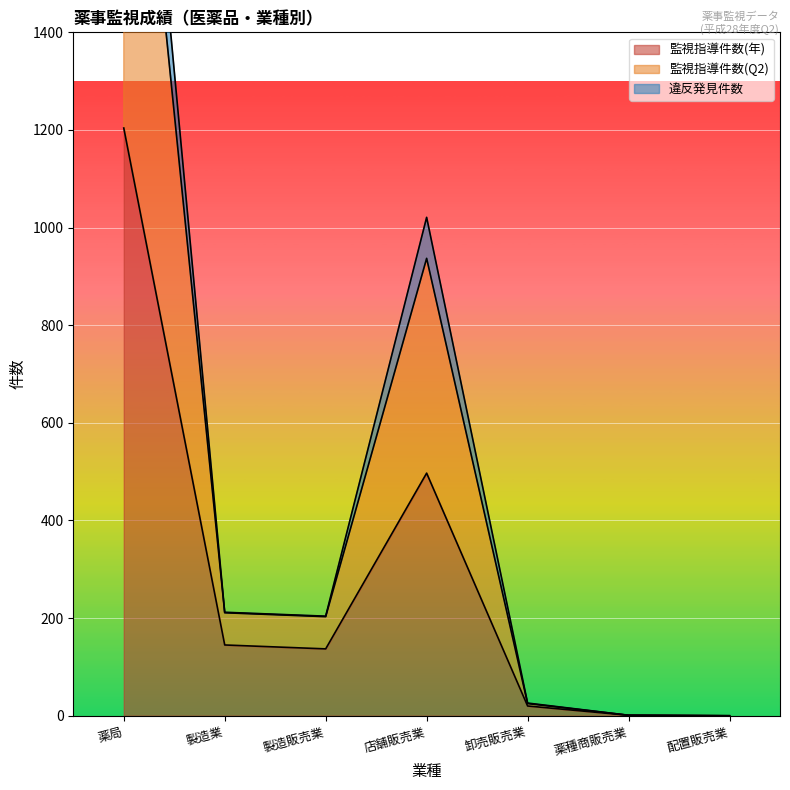

Where does the 監視指導件数(Q2) series first go above 204?

薬局